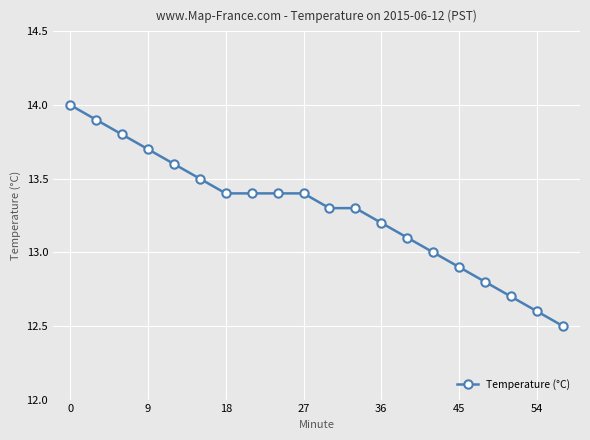

What is the minimum value shown in the chart?

12.5